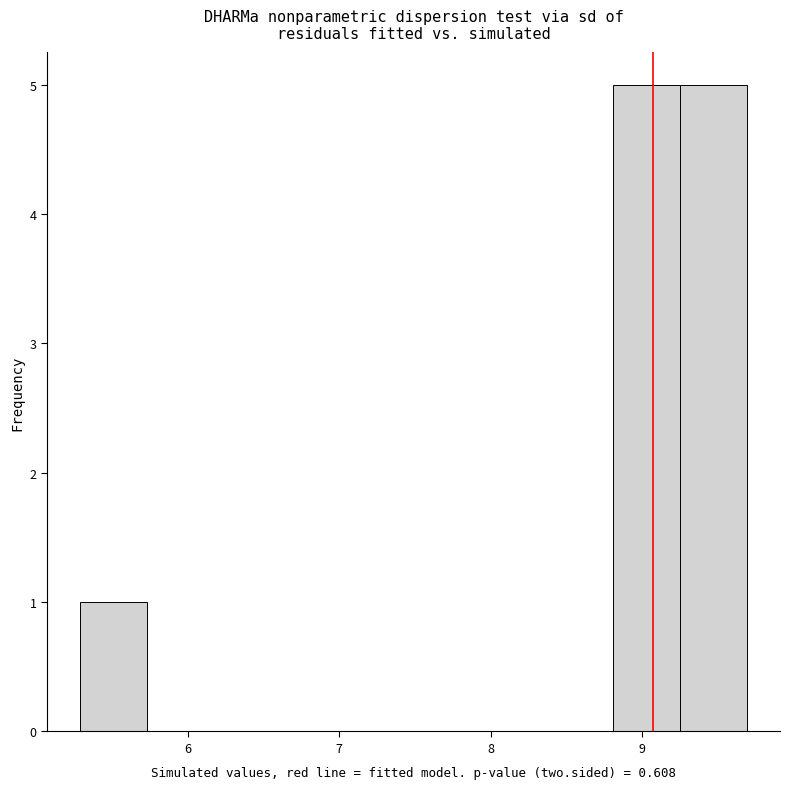

Reading left to right, list every bar in this chart as the range it spans on the x-axis followed by its height. Neither the bar edges nor the heights are printed on the chart, so give them approximately, as read against the axes.

5.29 to 5.73: 1
5.73 to 6.17: 0
6.17 to 6.61: 0
6.61 to 7.05: 0
7.05 to 7.49: 0
7.49 to 7.93: 0
7.93 to 8.37: 0
8.37 to 8.81: 0
8.81 to 9.25: 5
9.25 to 9.69: 5